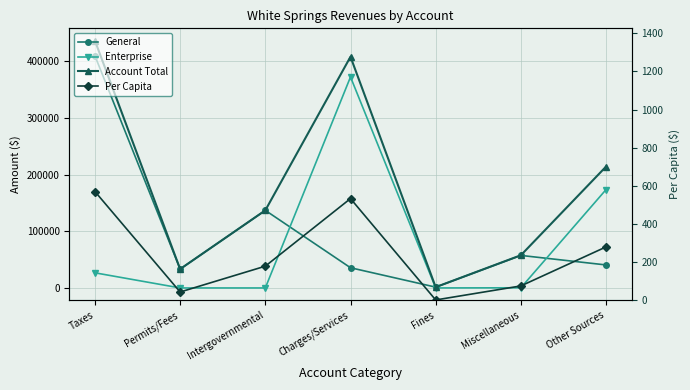

What is the sum of the Per Capita values at Fines and Other Sources?

281.9